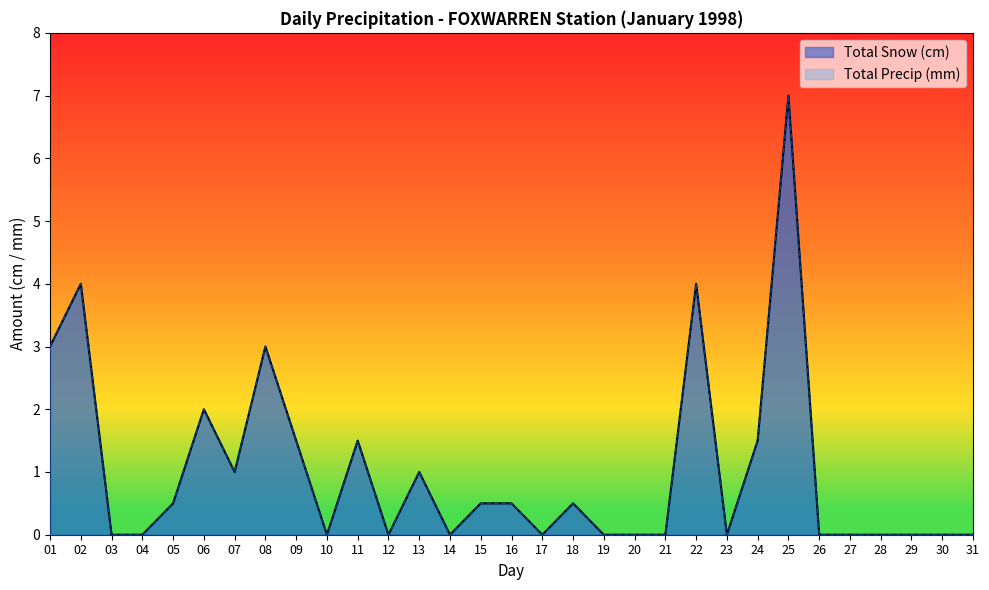

At 14, list the series in order from smallest to largest.

Total Snow (cm), Total Precip (mm)